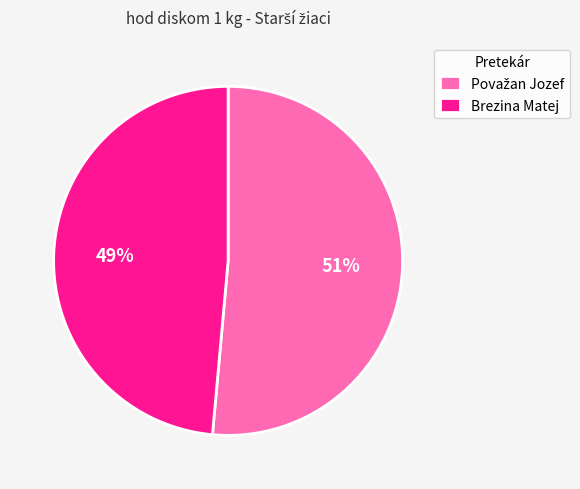

Which slice is the smallest?

Brezina Matej